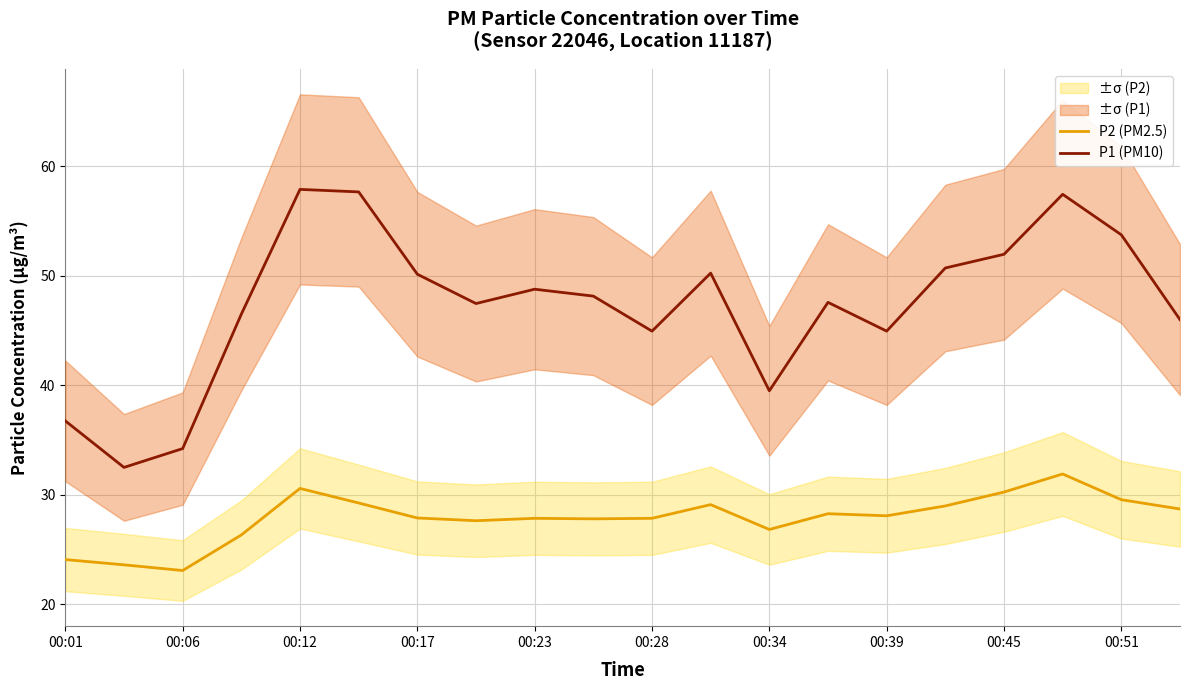

The P1 (PM10) series shows 50.1 at 00:17. True or false?

True